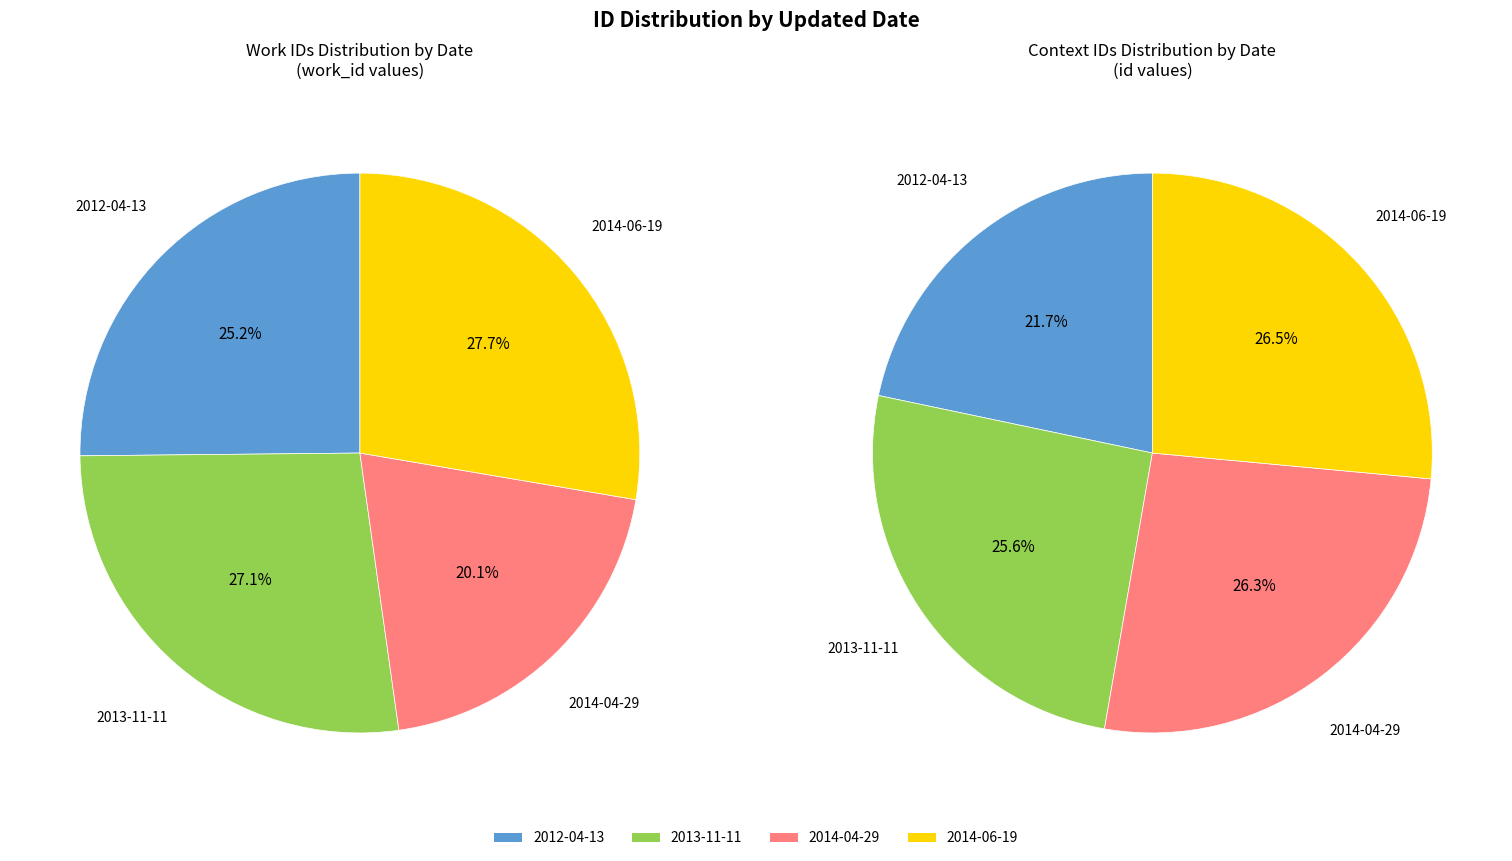

To the nearest percent, what is the difference between the largest and smallest slice percentages?

8%